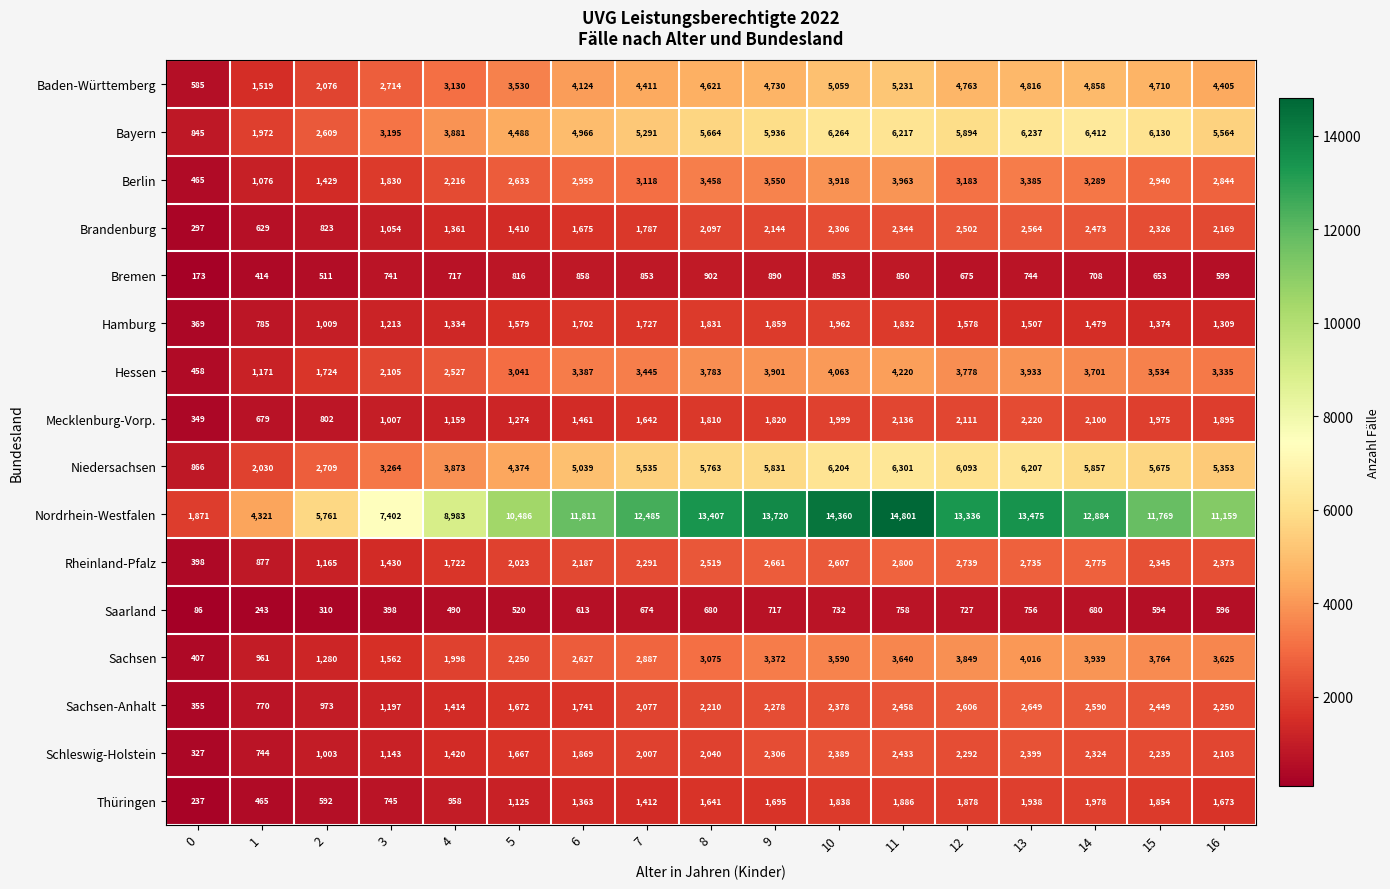

Where is Sachsen-Anhalt nearest to the value 1502?

4